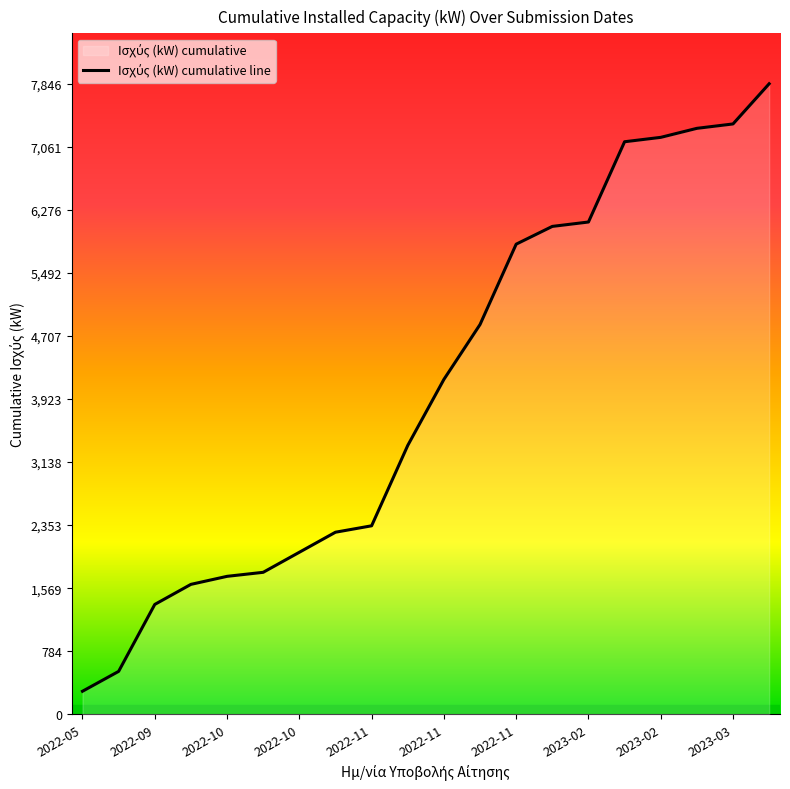

How many data points are less than 4167?

10